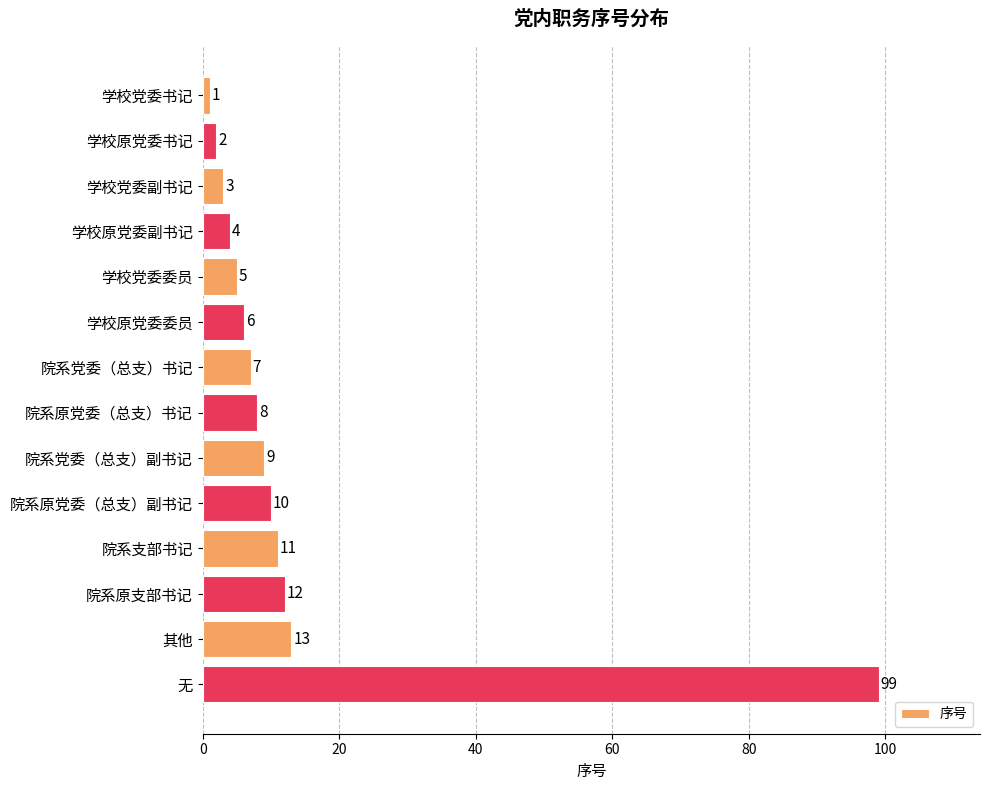

What is the value of the 6th bar from the top?

6